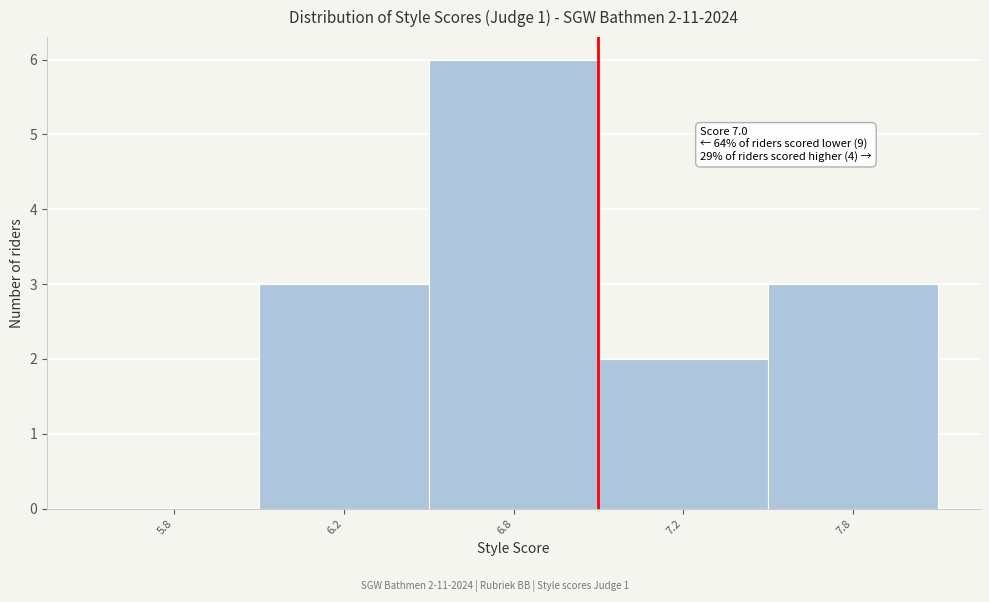

Reading left to right, transcribe all the data shown in this chart.

5.8=0	6.2=3	6.8=6	7.2=2	7.8=3